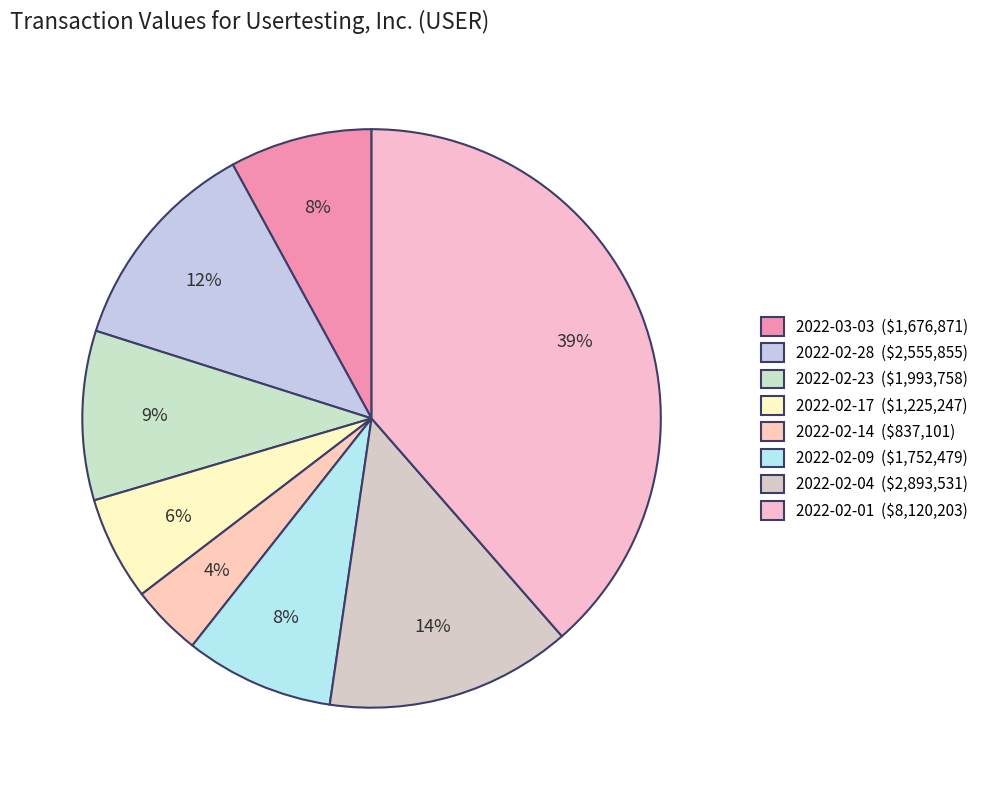

True or false: 2022-02-01 accounts for 39% of the total.

True